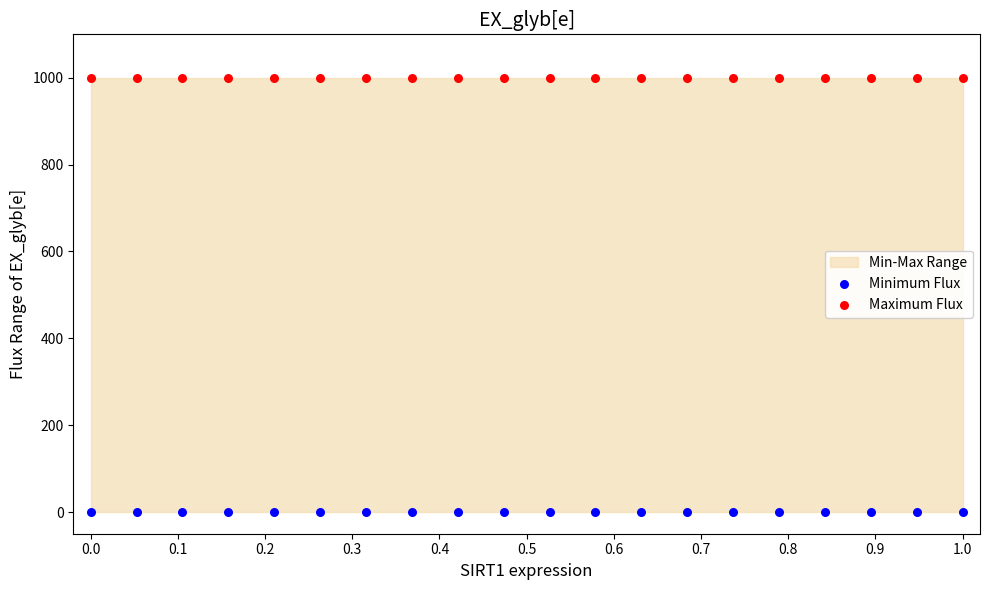

Which series contains the highest Y value?

Maximum Flux